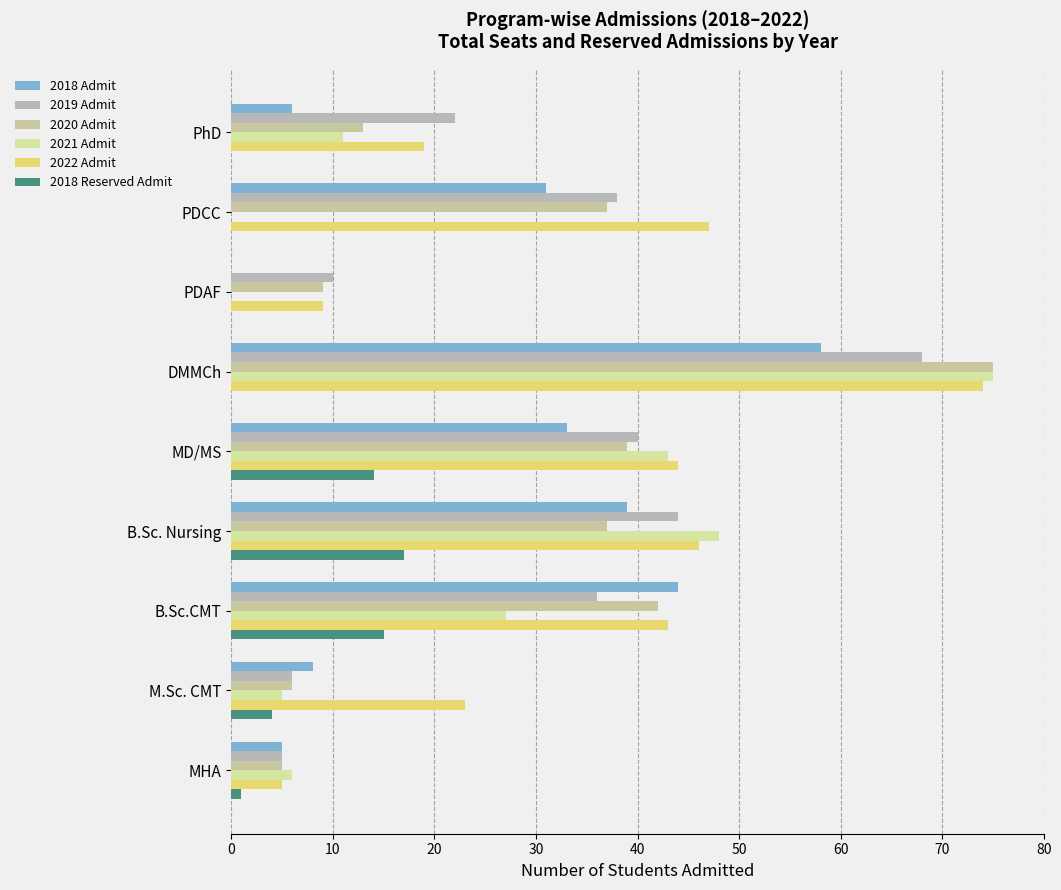

At which label is 2022 Admit closest to 39?

B.Sc.CMT